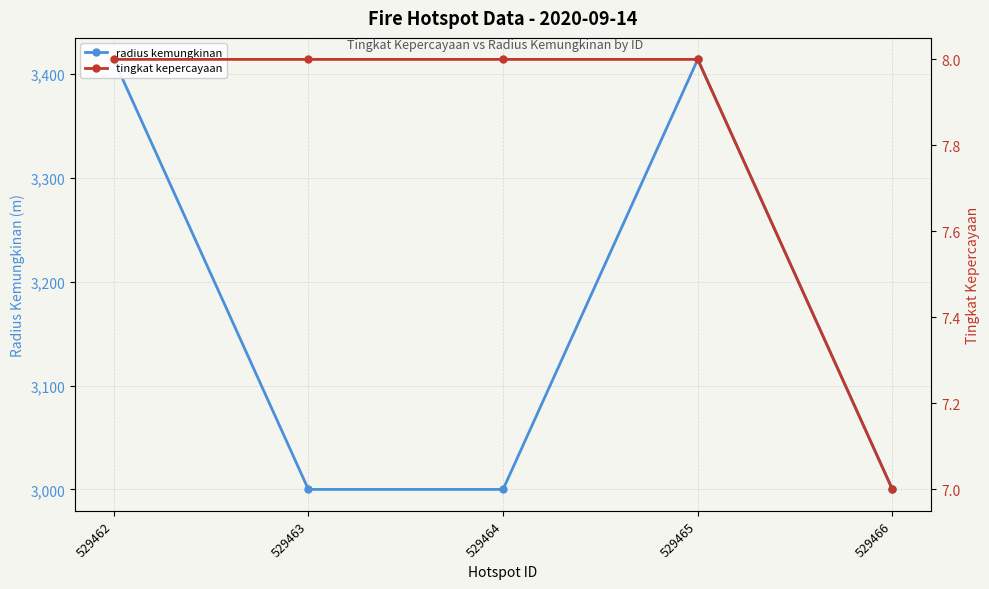

Reading left to right, extract all data points from this chart.

radius kemungkinan: 3414	3000	3000	3414	3000
tingkat kepercayaan: 8	8	8	8	7